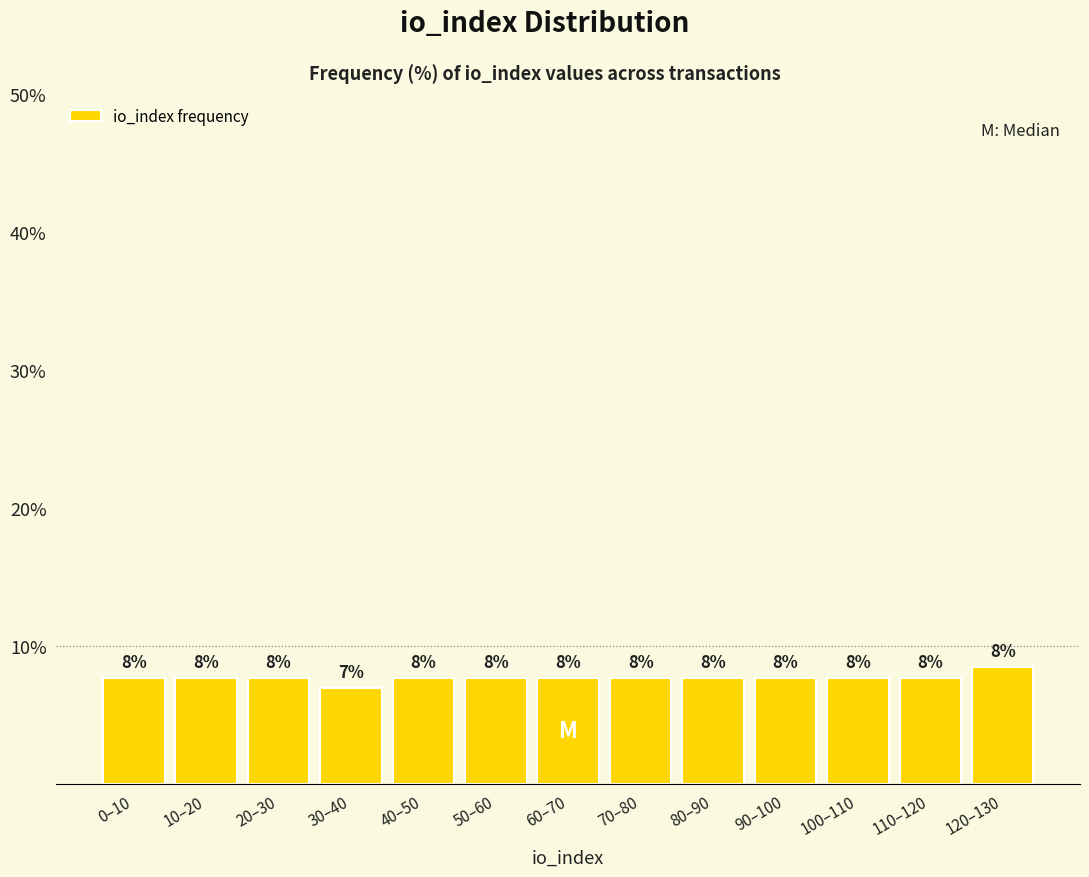

Does the chart contain any negative values?

No